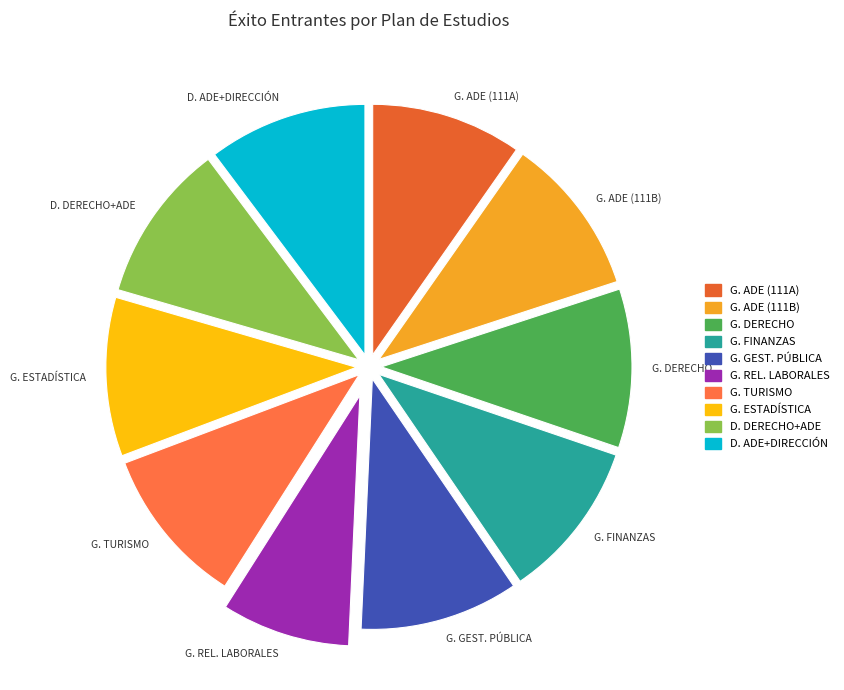

True or false: G. ESTADÍSTICA accounts for 10% of the total.

True